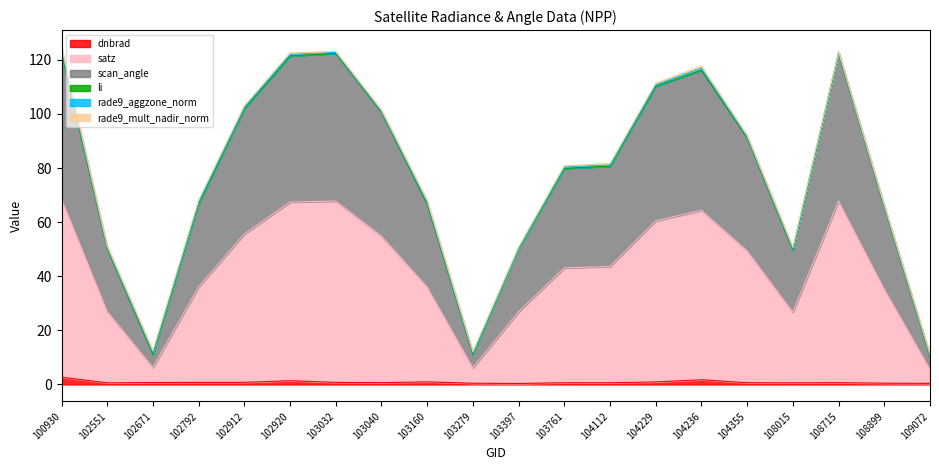

At how many categories does at least one series exceed 105?

6